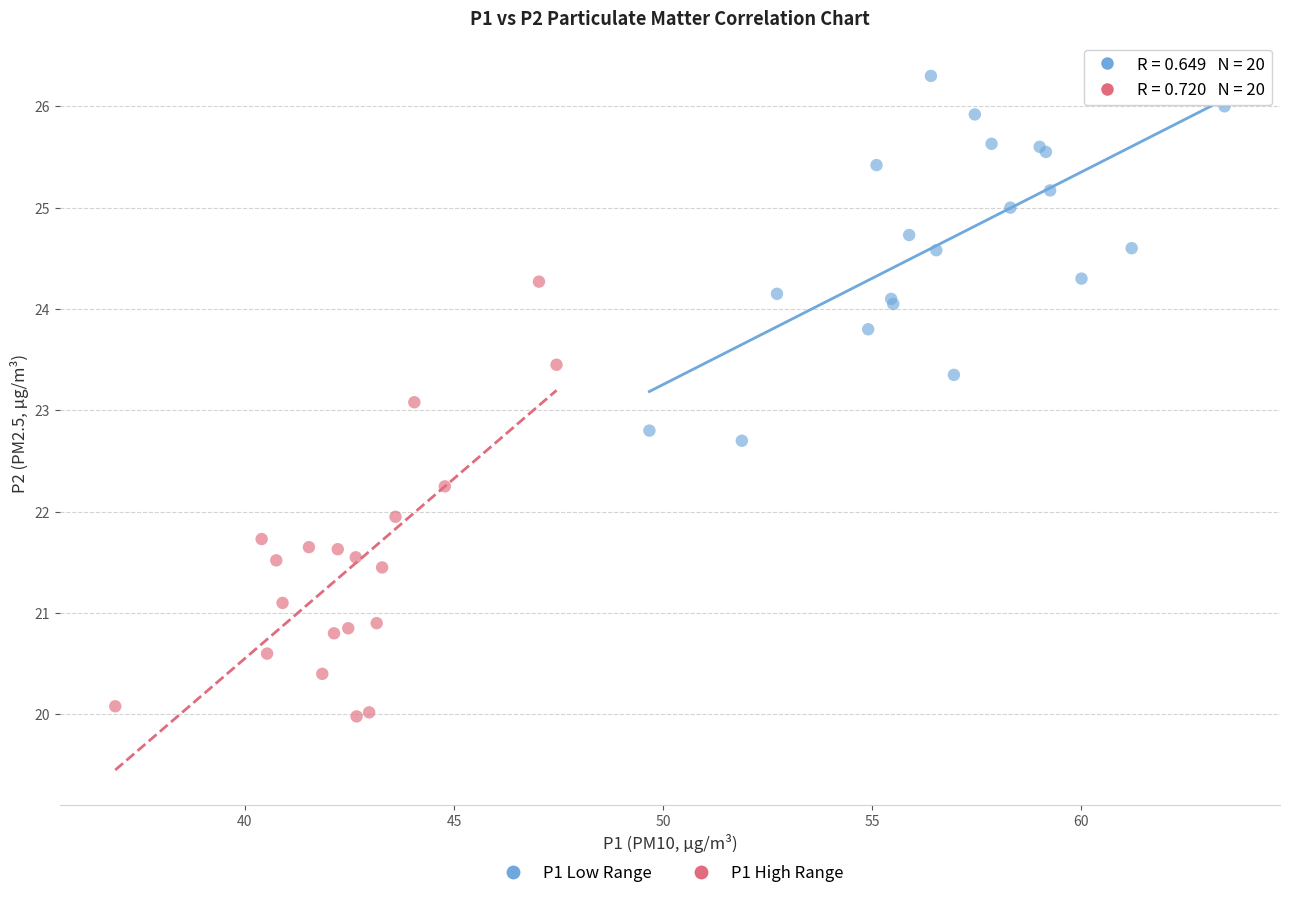

Which series has the largest Y range (max minus min)?

P1 High Range